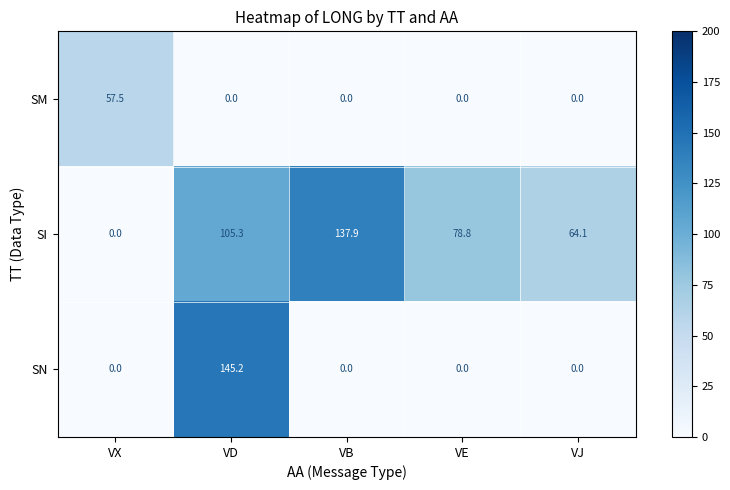

Which series has the widest spread of values?

SN